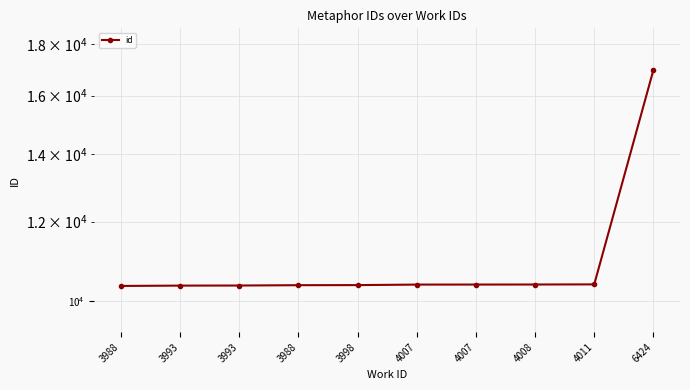

Reading left to right, extract all data points from this chart.

3988=10359	3993=10367	3993=10369	3988=10377	3998=10379	4007=10391	4007=10392	4008=10393	4011=10396	6424=16957